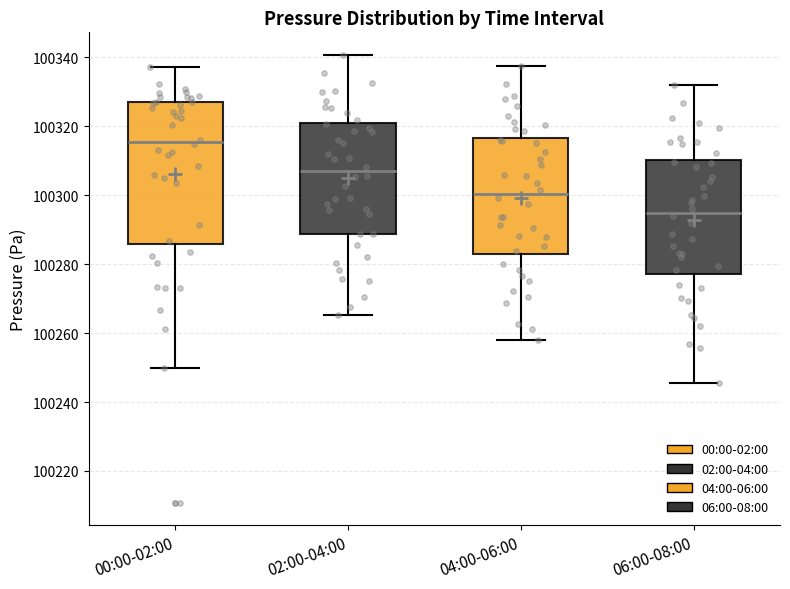

Reading left to right, read every box against the y-axis: the position of its median line, the range the box covers, and the ends of its whiskers. The values are not printed on the chart, so give them approximately, as read against the axis.

00:00-02:00: median 100316, box 100286 to 100326, whiskers 100250 to 100338
02:00-04:00: median 100306, box 100288 to 100320, whiskers 100266 to 100340
04:00-06:00: median 100300, box 100282 to 100316, whiskers 100258 to 100338
06:00-08:00: median 100294, box 100278 to 100310, whiskers 100246 to 100332